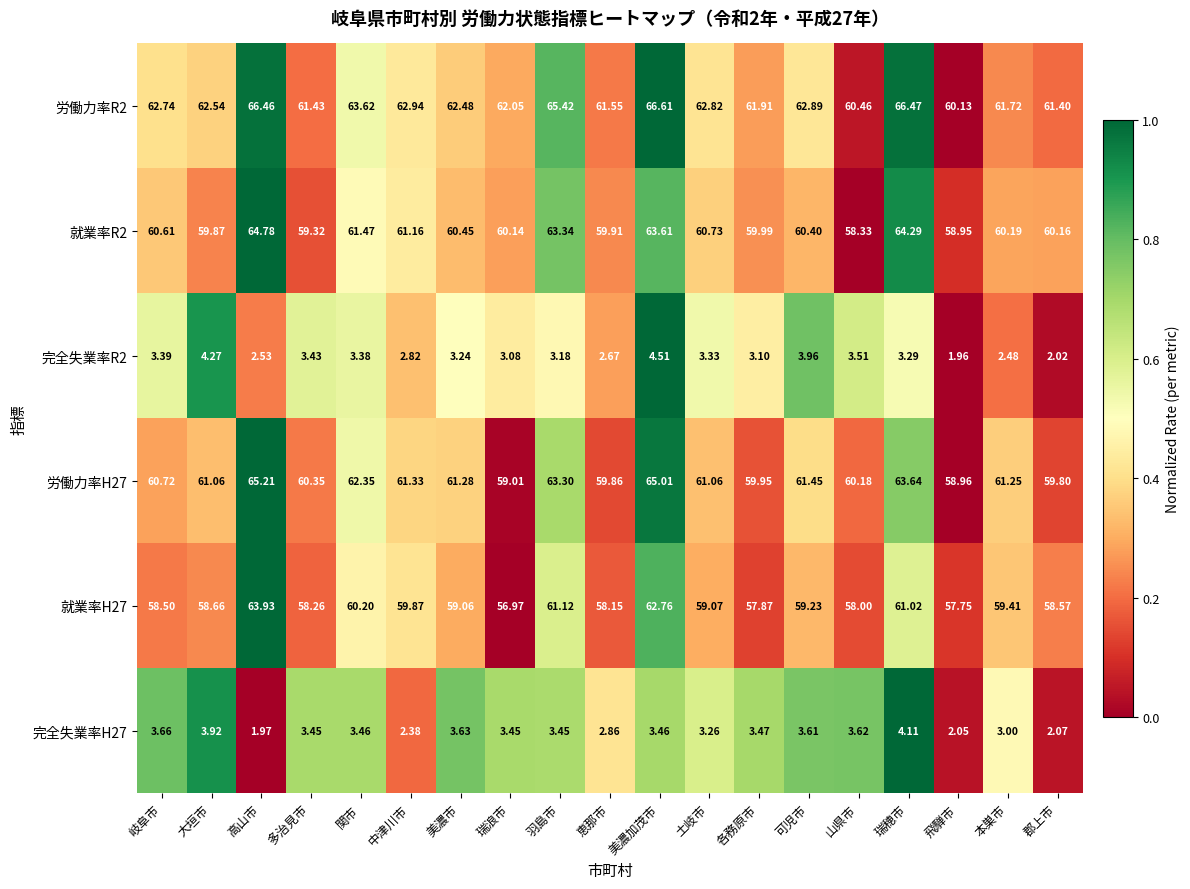

List the series in order of their peak value, lowest first.

完全失業率H27, 完全失業率R2, 就業率H27, 就業率R2, 労働力率H27, 労働力率R2